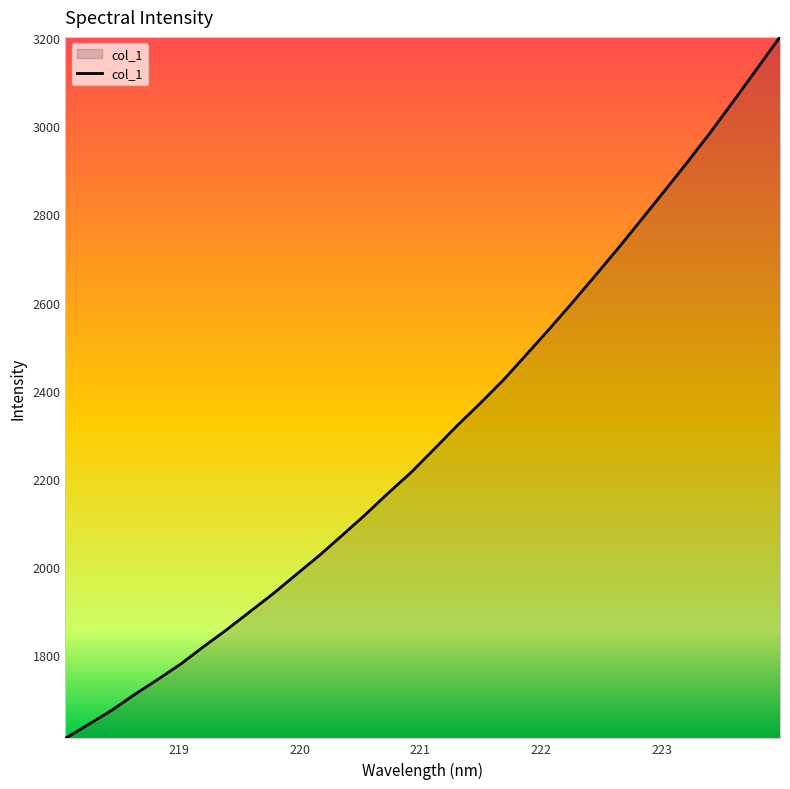

What is the greatest value displayed?

3203.2